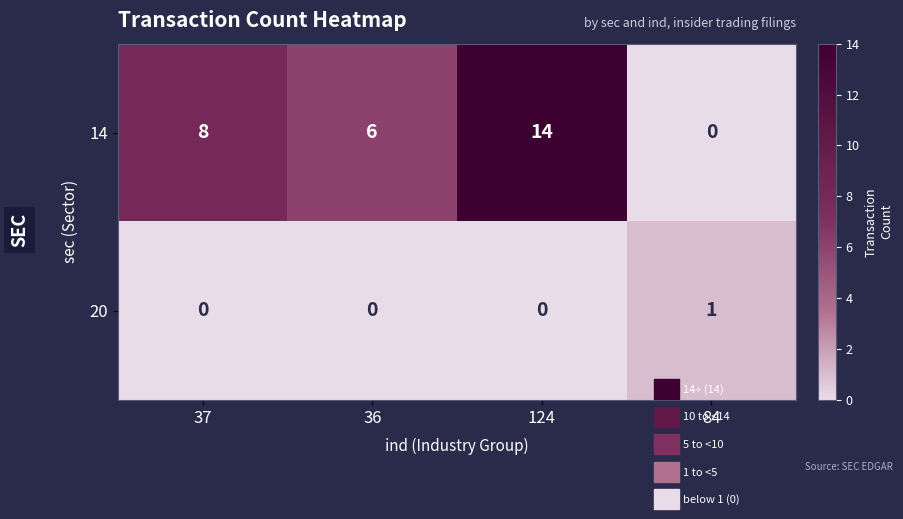

Which series has the widest spread of values?

14